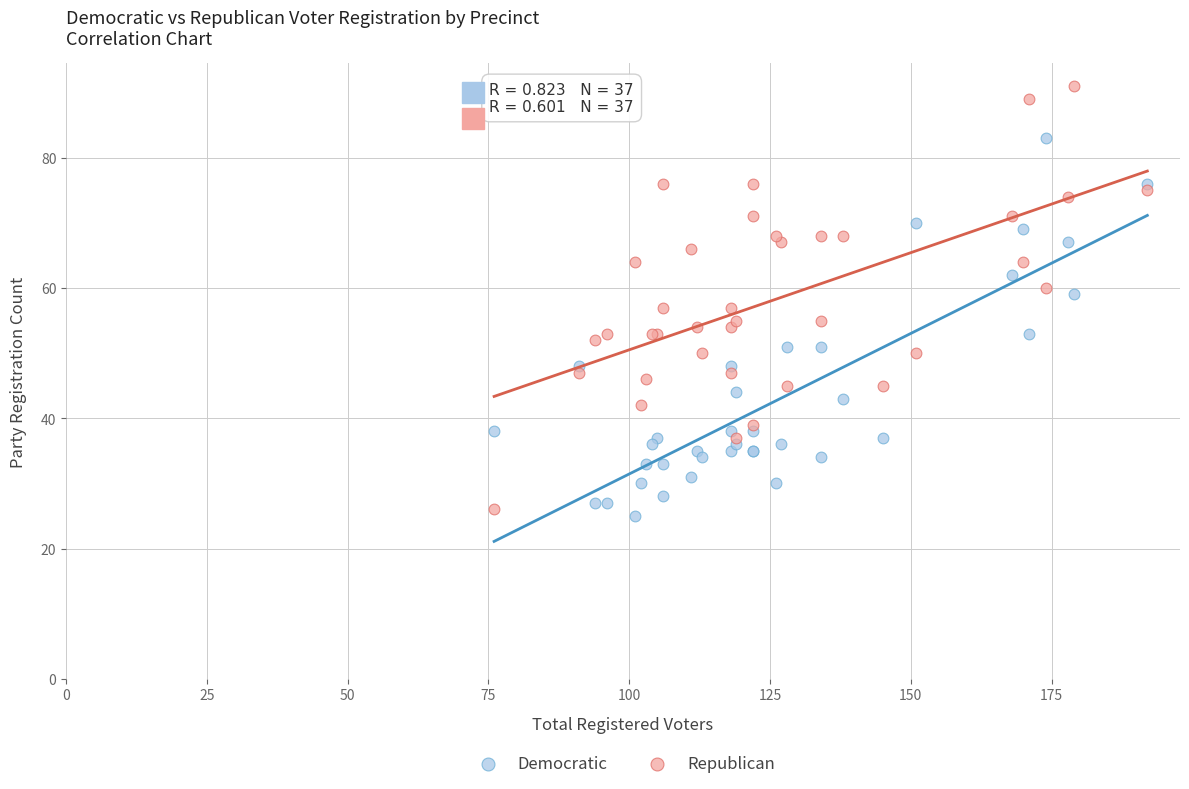

Which series reaches the maximum Y coordinate?

Republican